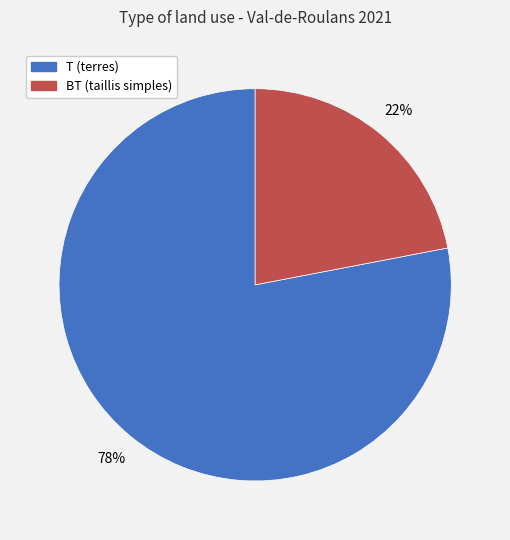

How many segments does this pie chart have?

2